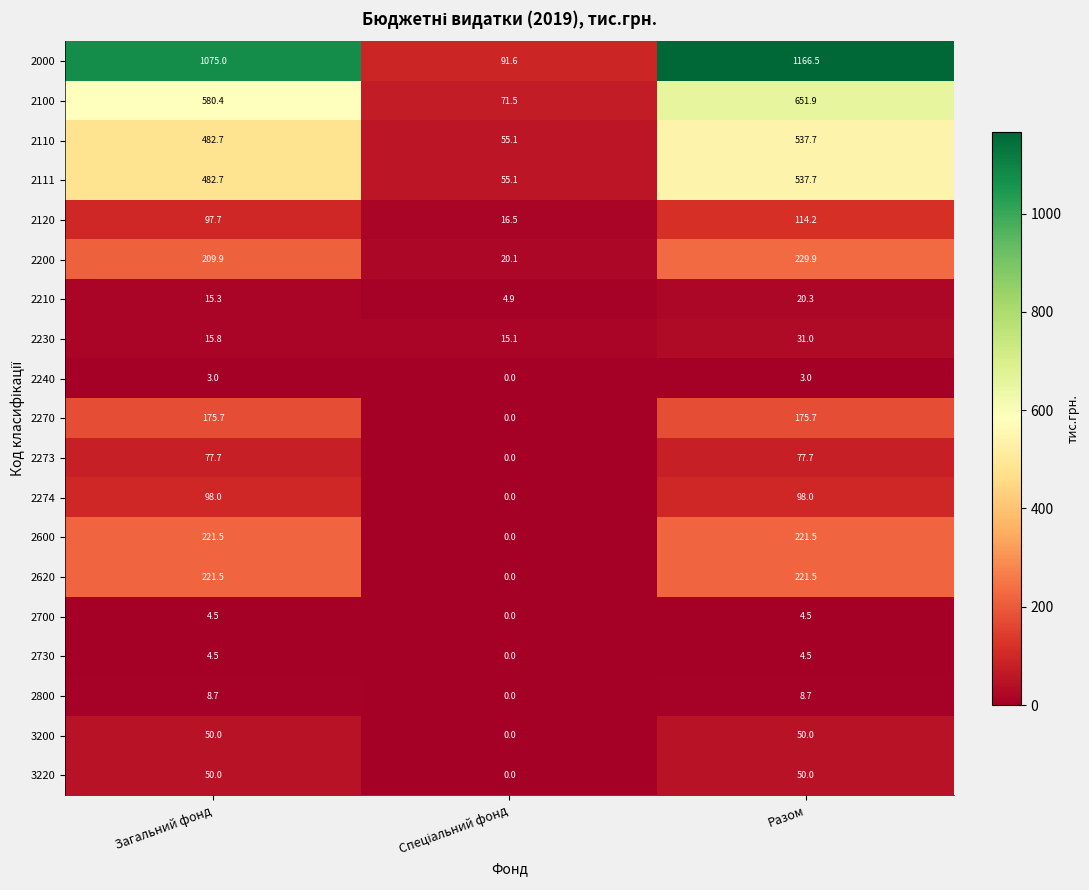

Is it true that 2120 equals 60.6 at Разом?

False